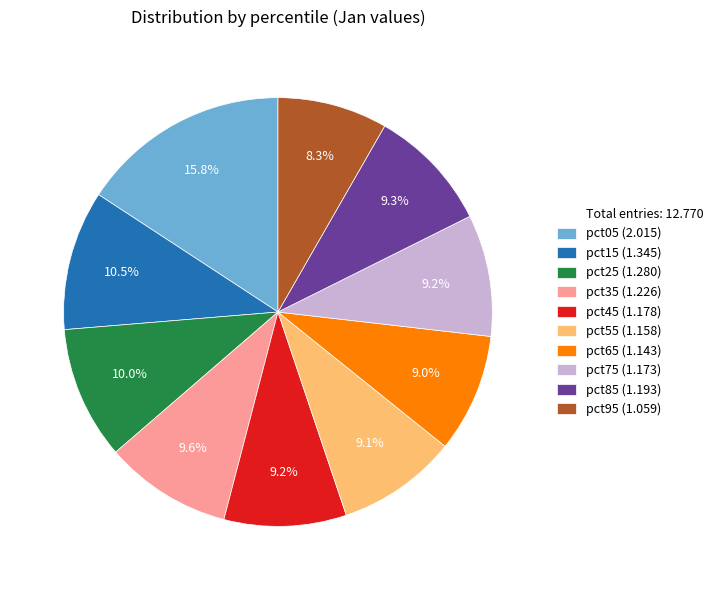

Does any single category account for the majority?

No